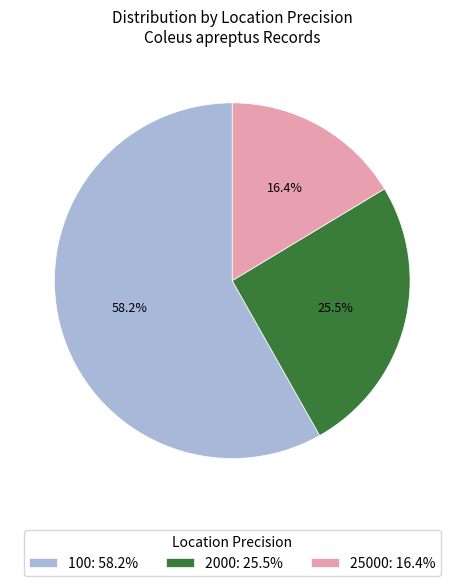

Which has a higher value, 25000 or 100?

100